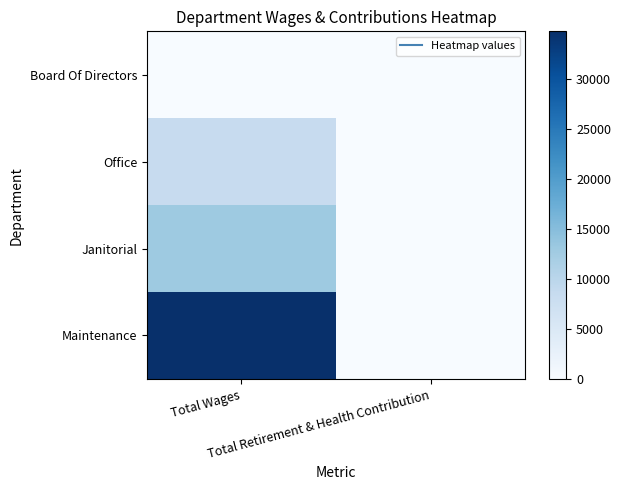

Reading left to right, what are all the values shown in this chart?

Maintenance: Total Wages=34754	Total Retirement & Health Contribution=0
Janitorial: Total Wages=13012	Total Retirement & Health Contribution=0
Office: Total Wages=8472	Total Retirement & Health Contribution=0
Board Of Directors: Total Wages=0	Total Retirement & Health Contribution=0